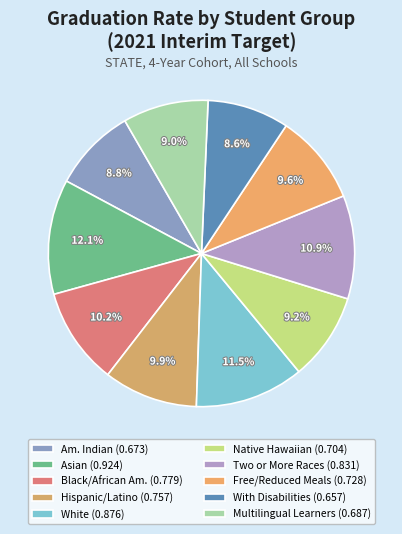

Count the number of slices in the pie.

10